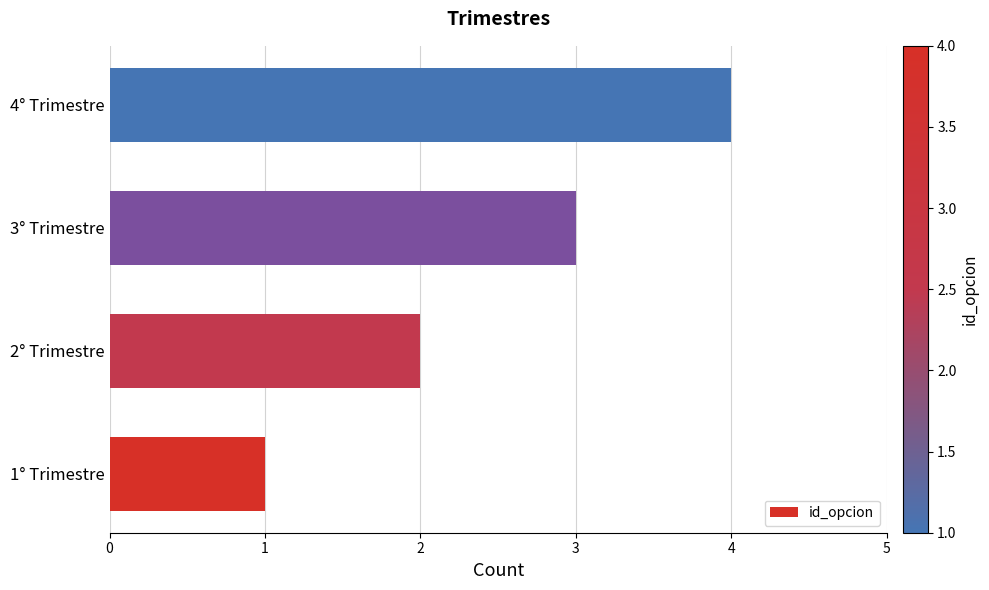

What is the sum of all values?

10